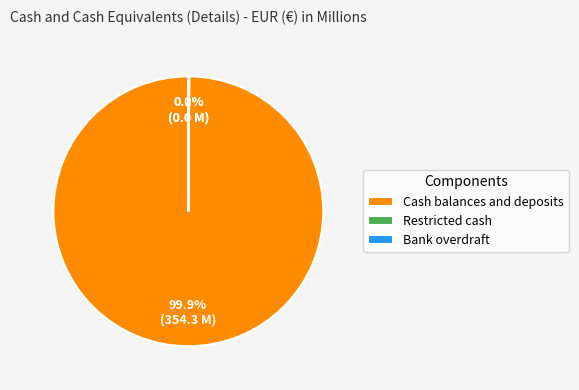

Do Bank overdraft and Cash balances and deposits together represent more than half of the pie?

Yes